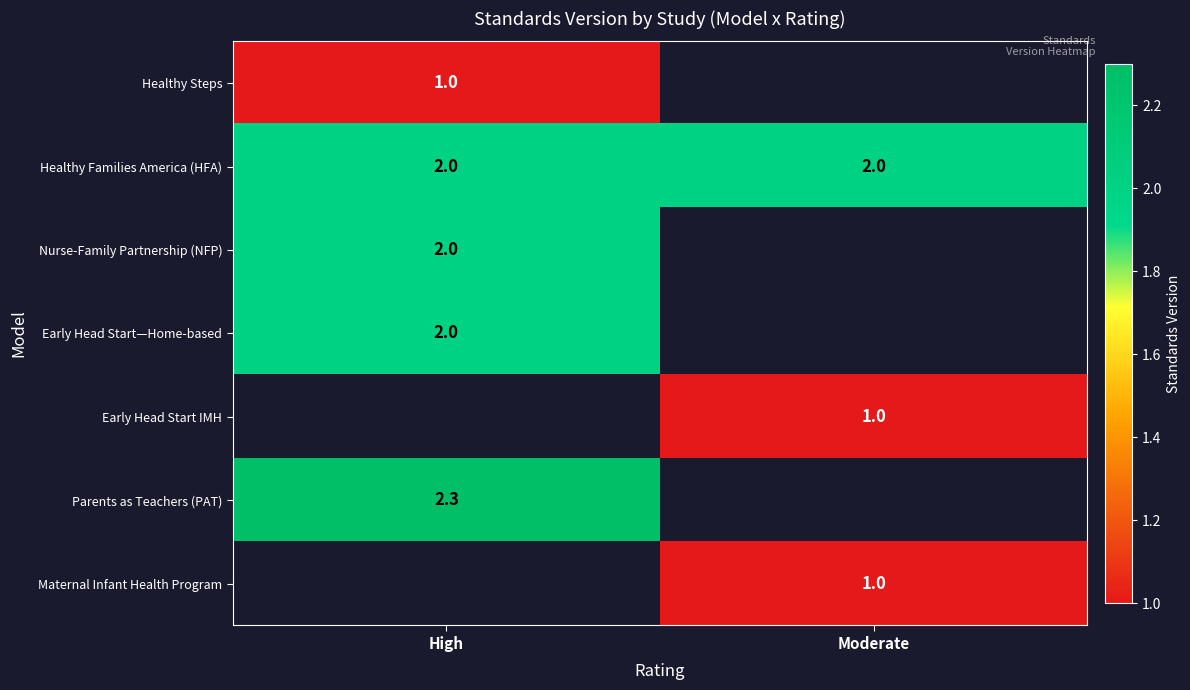

At how many categories does at least one series exceed 1?

2